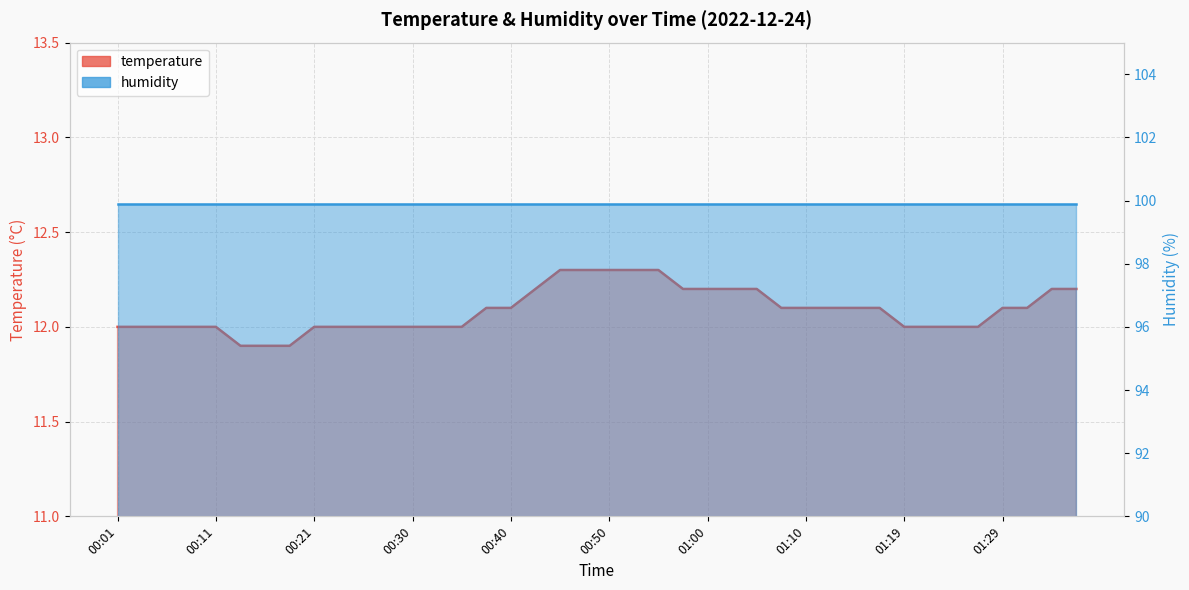

What is the change in value from 00:50 to 01:14?

-0.2